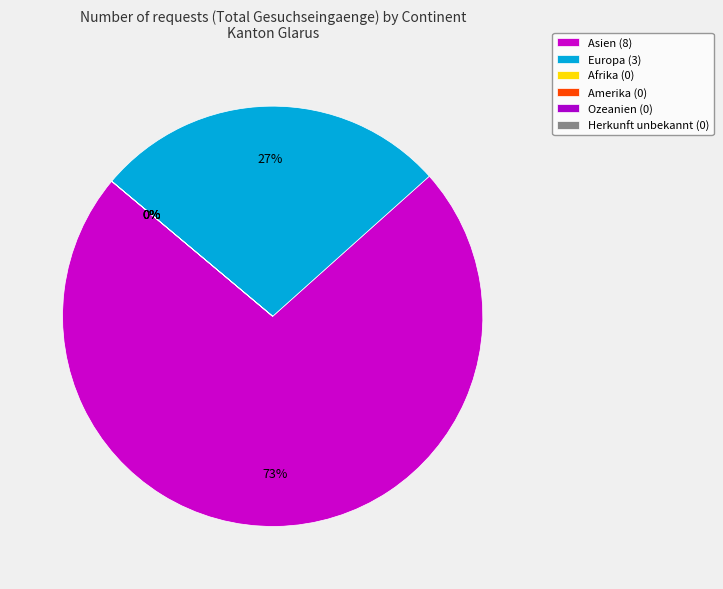

To the nearest percent, what is the difference between the largest and smallest slice percentages?

73%